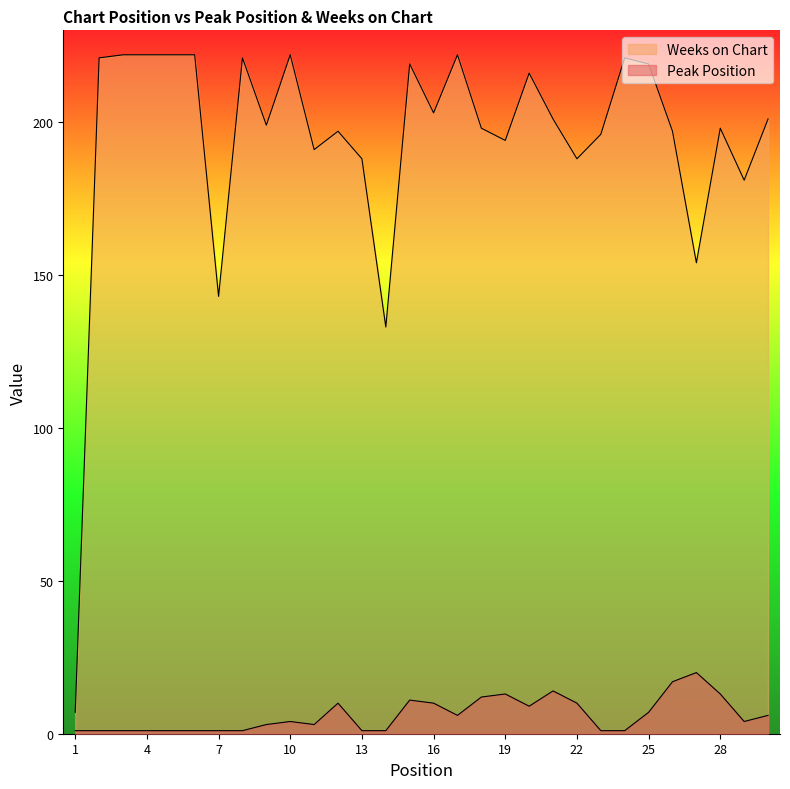

Reading left to right, what are all the values shown in this chart?

Peak Position: 1=1	2=1	3=1	4=1	5=1	6=1	7=1	8=1	9=3	10=4	11=3	12=10	13=1	14=1	15=11	16=10	17=6	18=12	19=13	20=9	21=14	22=10	23=1	24=1	25=7	26=17	27=20	28=13	29=4	30=6
Weeks on Chart: 1=7	2=221	3=222	4=222	5=222	6=222	7=143	8=221	9=199	10=222	11=191	12=197	13=188	14=133	15=219	16=203	17=222	18=198	19=194	20=216	21=201	22=188	23=196	24=221	25=219	26=197	27=154	28=198	29=181	30=201